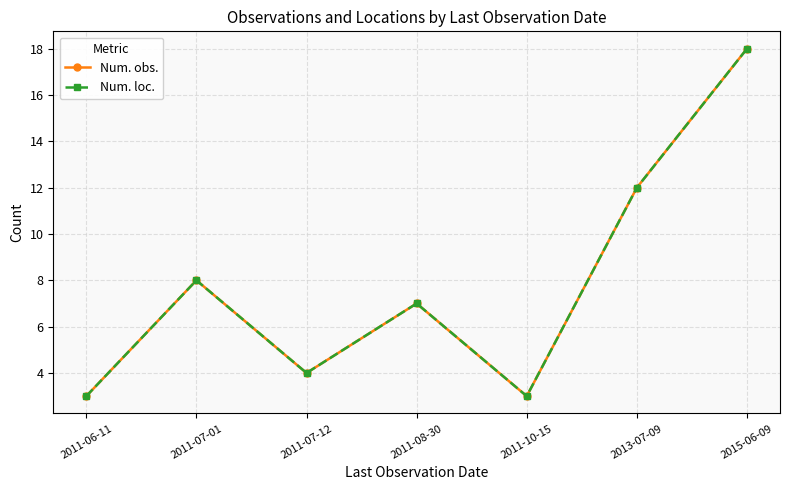

Which series has the largest total across all categories?

Num. obs.